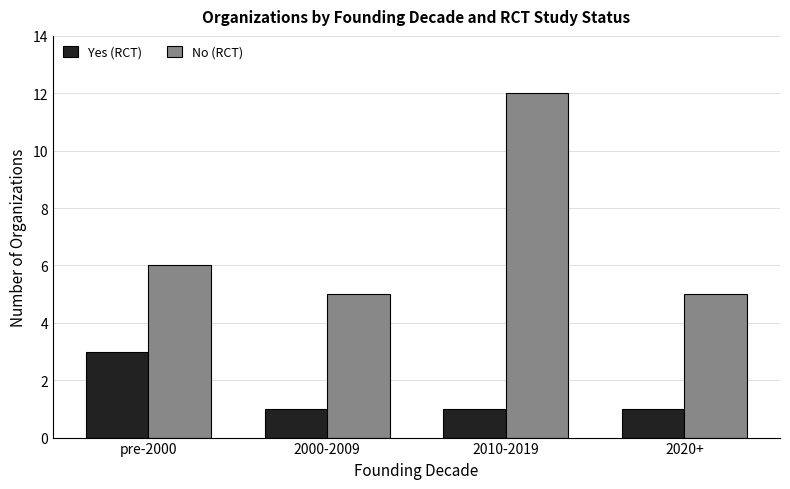

List the series in order of their peak value, lowest first.

Yes (RCT), No (RCT)